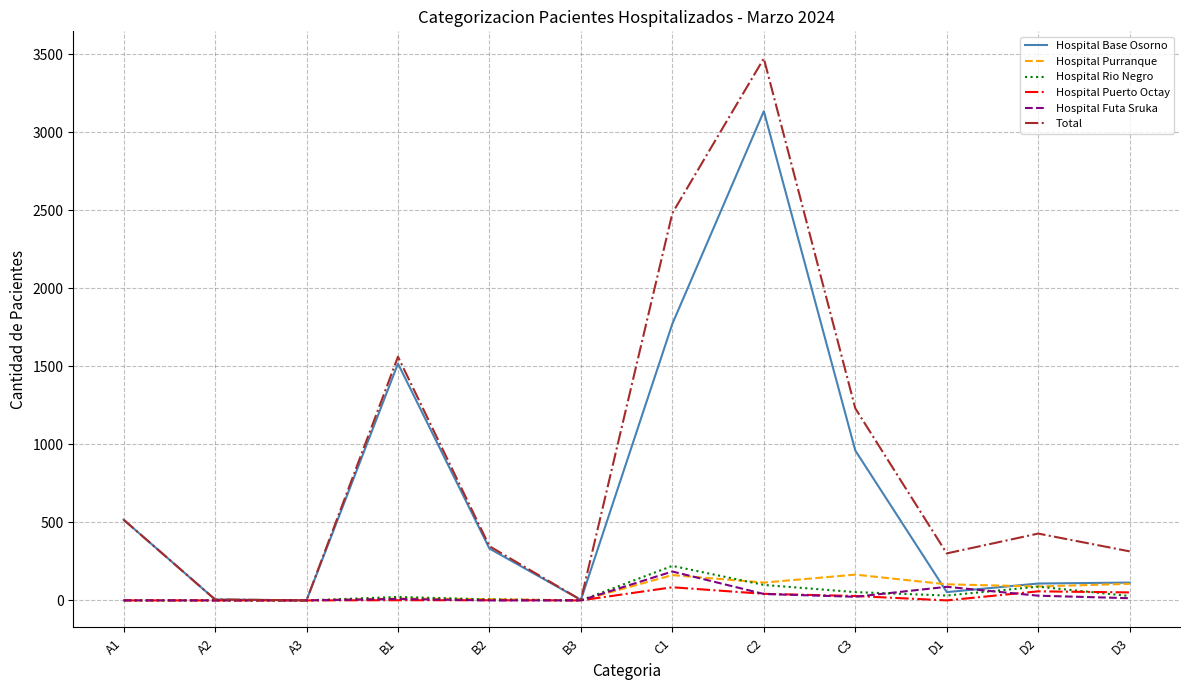

What is the highest value of the Hospital Base Osorno series?

3134